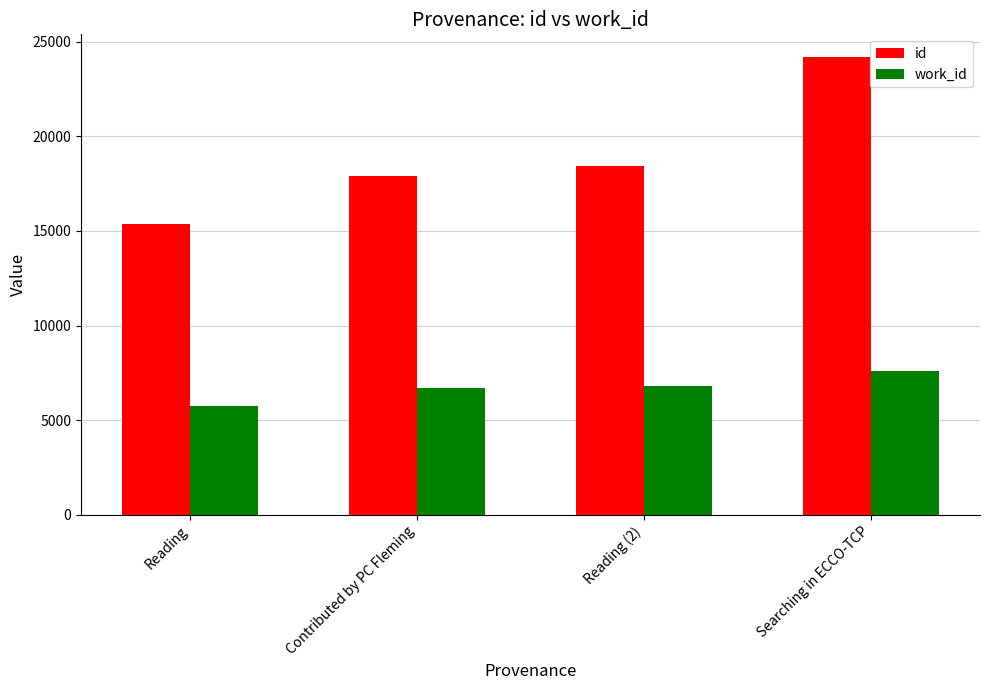

What position from the left is Reading (2)?

3